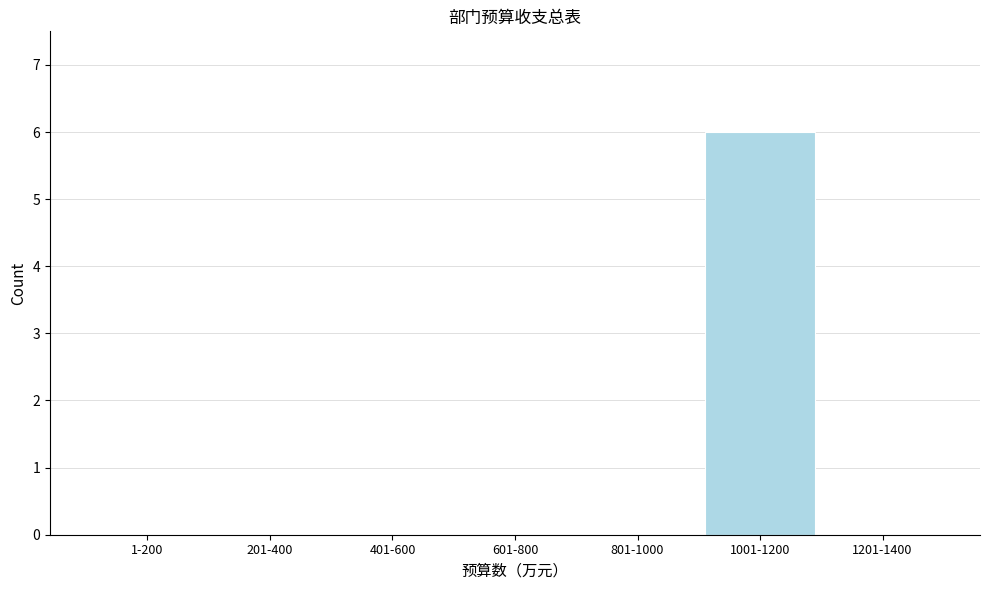

Reading left to right, transcribe all the data shown in this chart.

1-200=0	201-400=0	401-600=0	601-800=0	801-1000=0	1001-1200=6	1201-1400=0